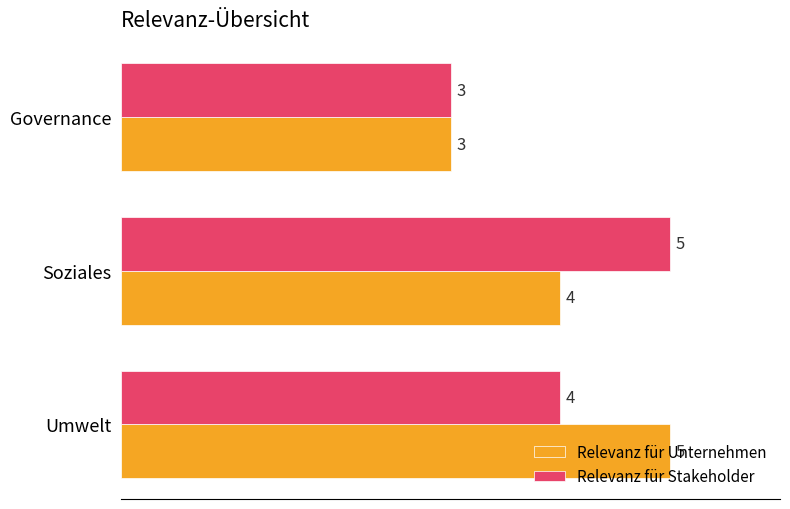

At how many categories does at least one series exceed 4?

2